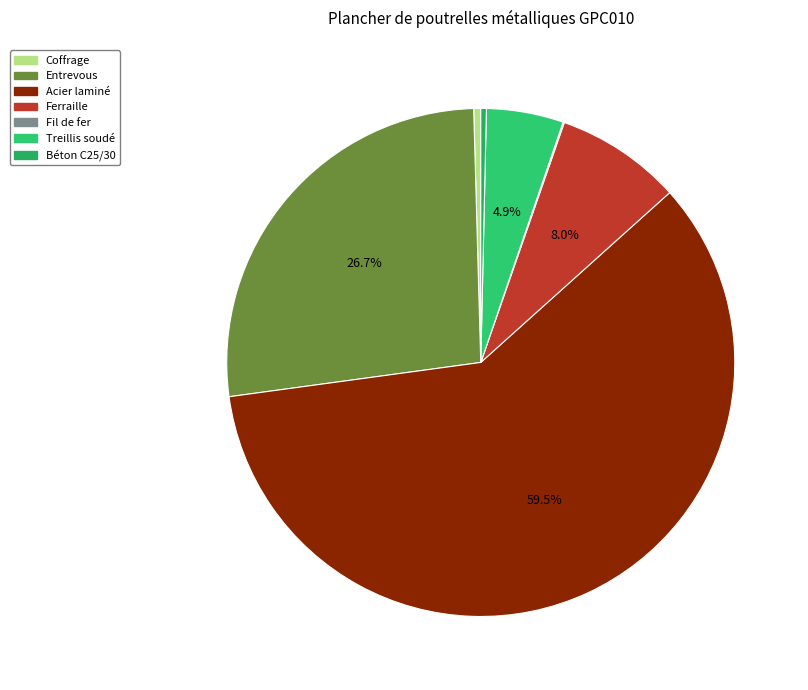

Combined, do Béton C25/30 and Treillis soudé account for over 50%?

No